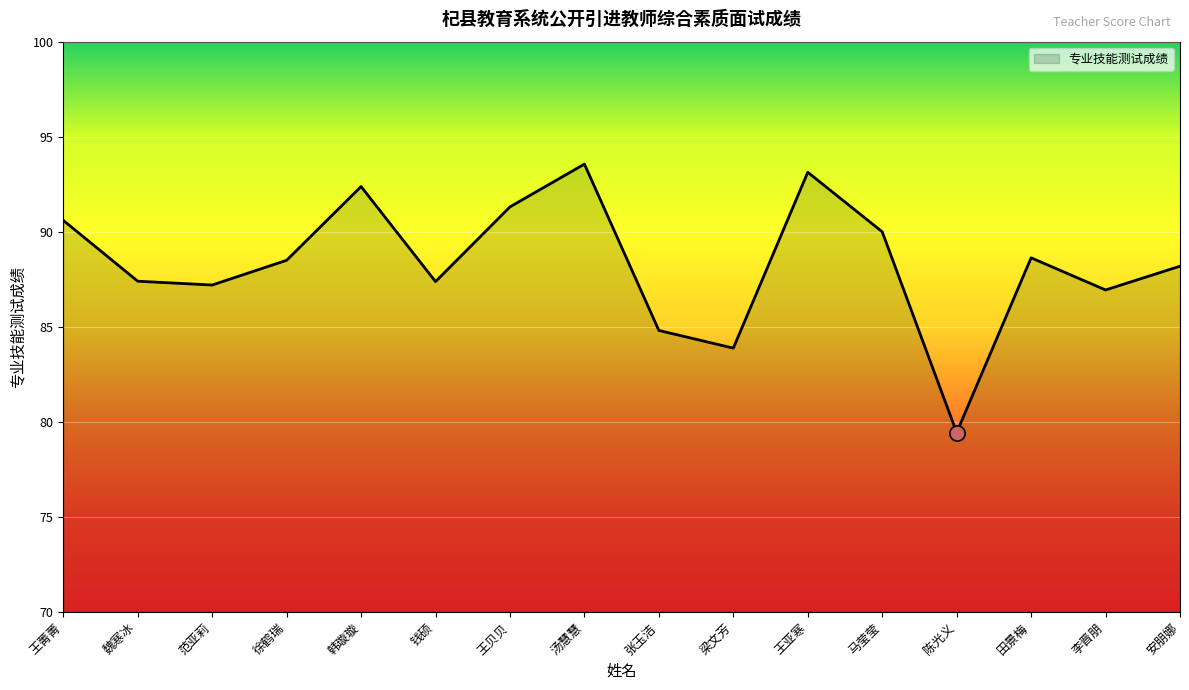

Which has a higher value, 张玉洁 or 王菁菁?

王菁菁